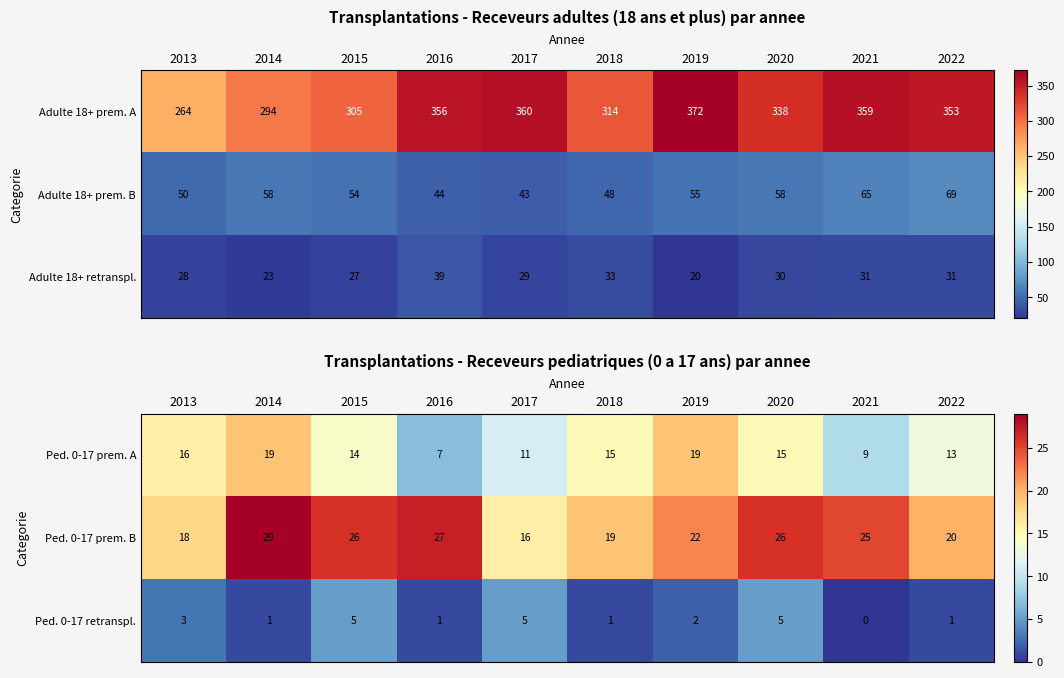

At which label does Ped. 0-17 retranspl. first exceed 2?

2013